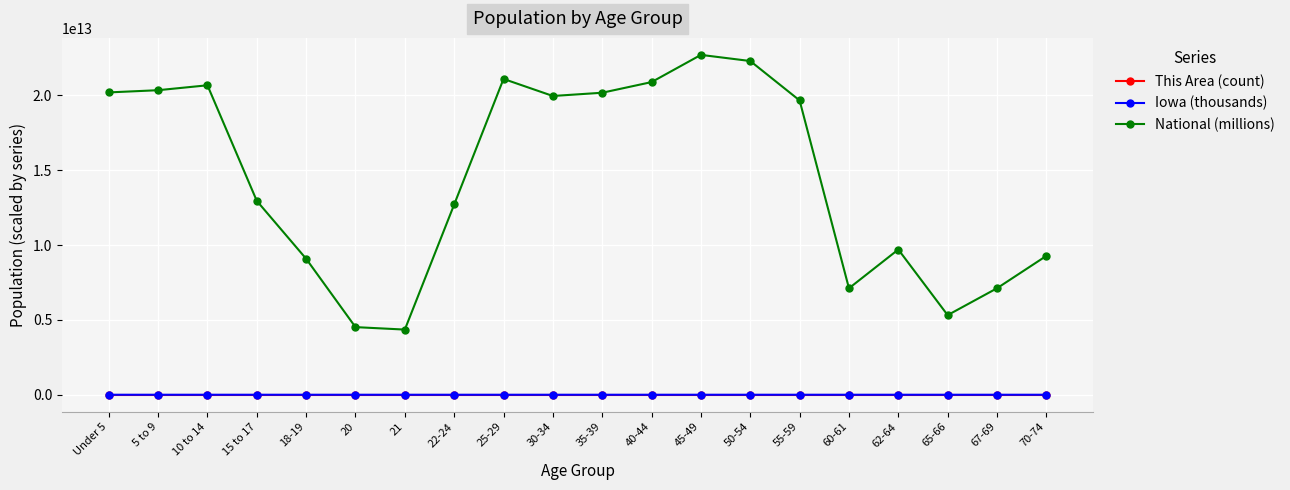

Which series has the largest range (max minus min)?

National (millions)